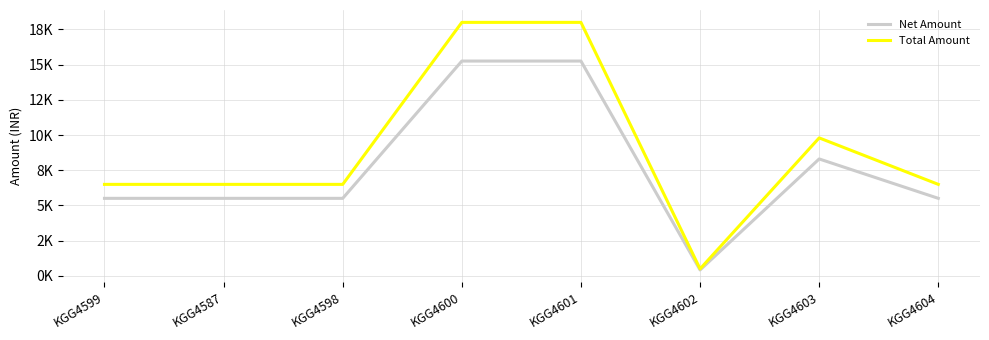

Does the chart display data point markers on the line(s)?

No